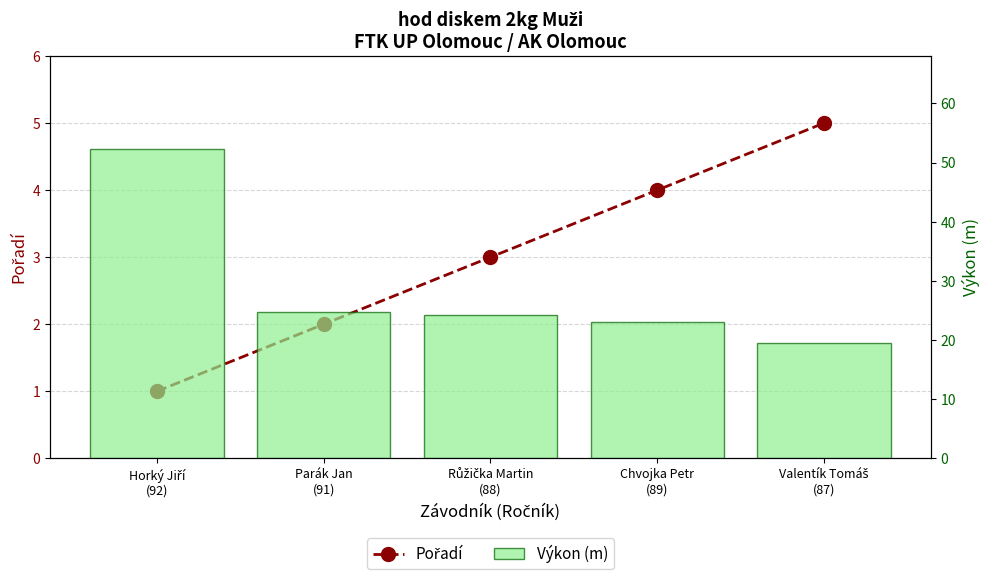

What position from the left is Valentík Tomáš
(87)?

5